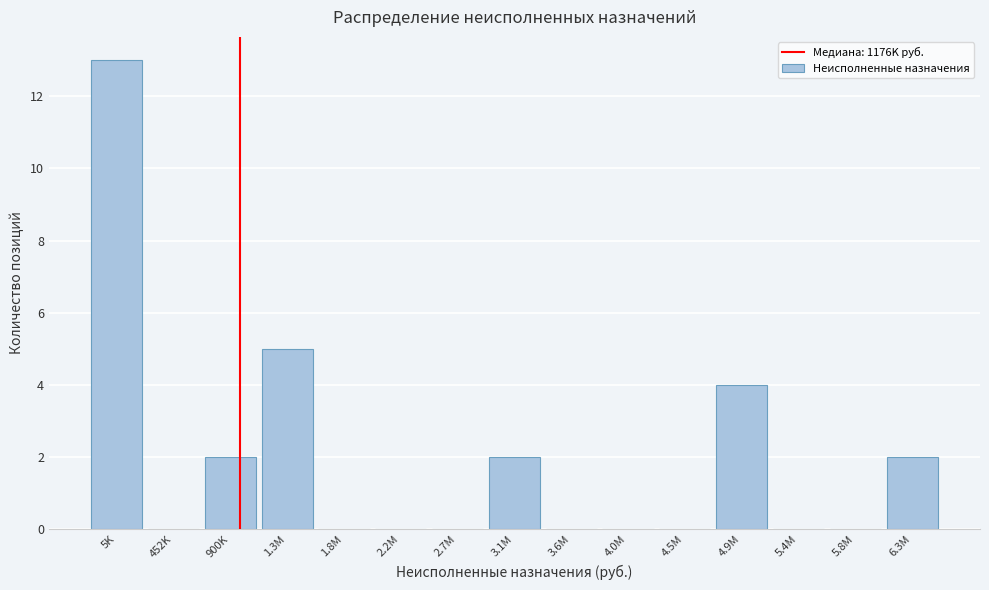

Reading left to right, list all the values displayed in this chart.

5K=13	452K=0	900K=2	1.3M=5	1.8M=0	2.2M=0	2.7M=0	3.1M=2	3.6M=0	4.0M=0	4.5M=0	4.9M=4	5.4M=0	5.8M=0	6.3M=2